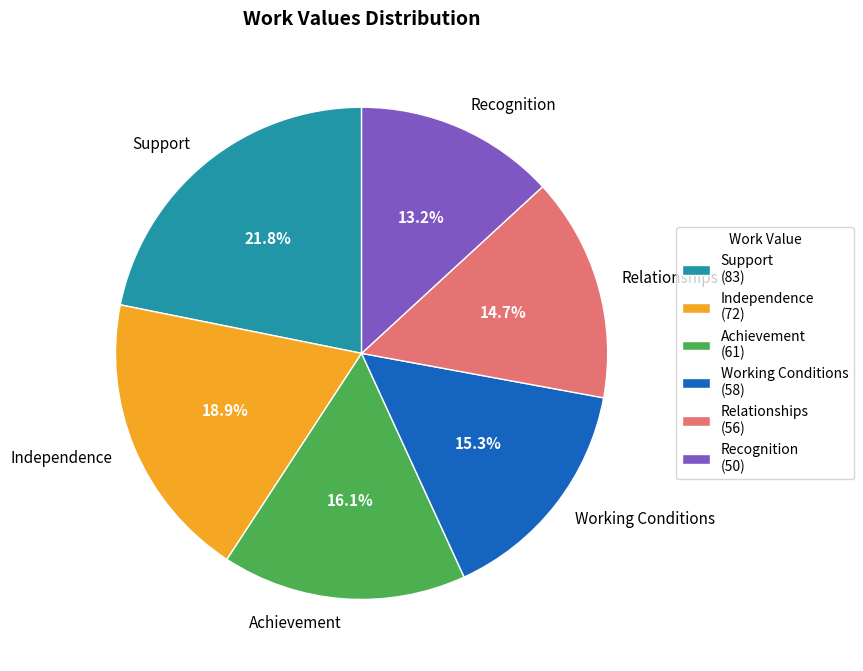

To the nearest percent, what percentage of the pie is Working Conditions?

15%